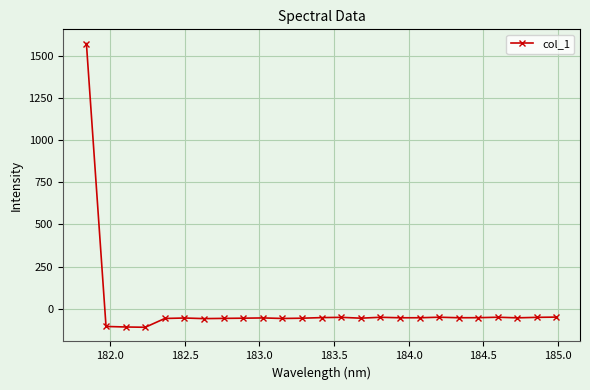

What is the average value?

4.3